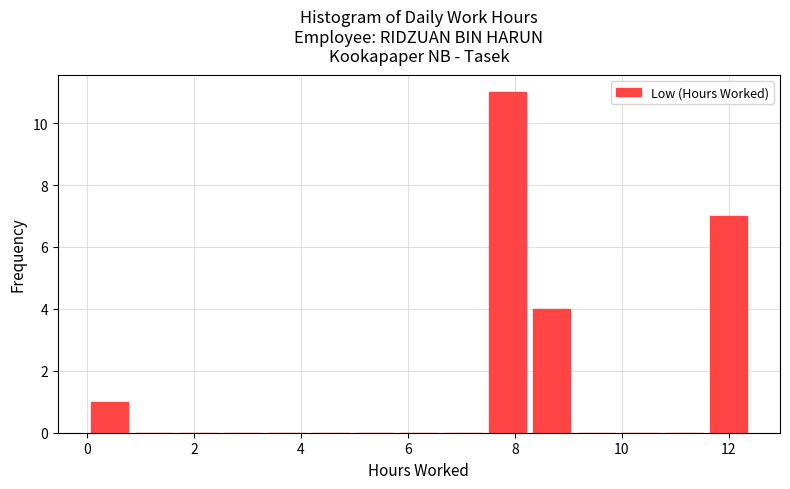

Reading left to right, transcribe this chart: for each bar, give the range it covers on the x-axis and its height. Neither the bar edges nor the heights are printed on the chart, so give them approximately, as read against the axes.

0.0 to 0.8: 1
0.8 to 1.6: 0
1.6 to 2.4: 0
2.4 to 3.4: 0
3.4 to 4.2: 0
4.2 to 5.0: 0
5.0 to 5.8: 0
5.8 to 6.6: 0
6.6 to 7.4: 0
7.4 to 8.2: 11
8.2 to 9.2: 4
9.2 to 10.0: 0
10.0 to 10.8: 0
10.8 to 11.6: 0
11.6 to 12.4: 7